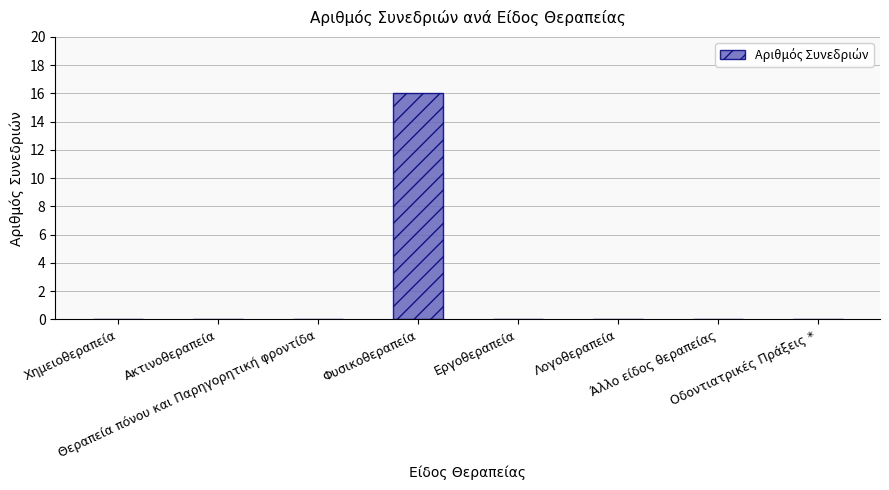

What is the maximum value shown in the chart?

16